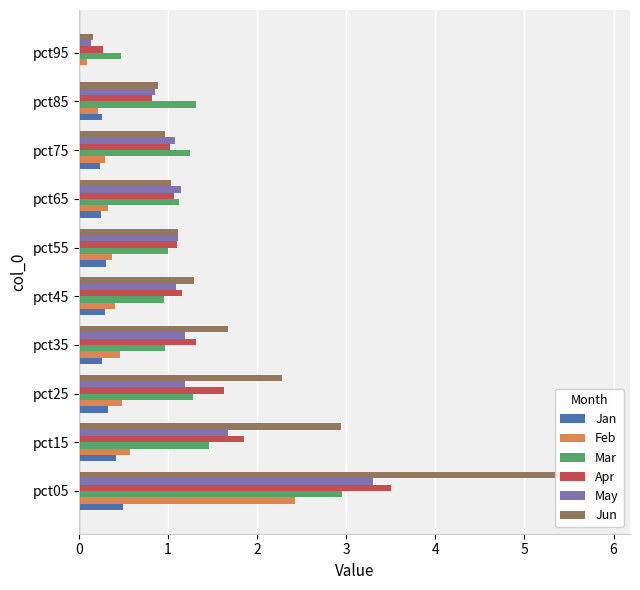

What are all the series names shown in the legend?

Jan, Feb, Mar, Apr, May, Jun